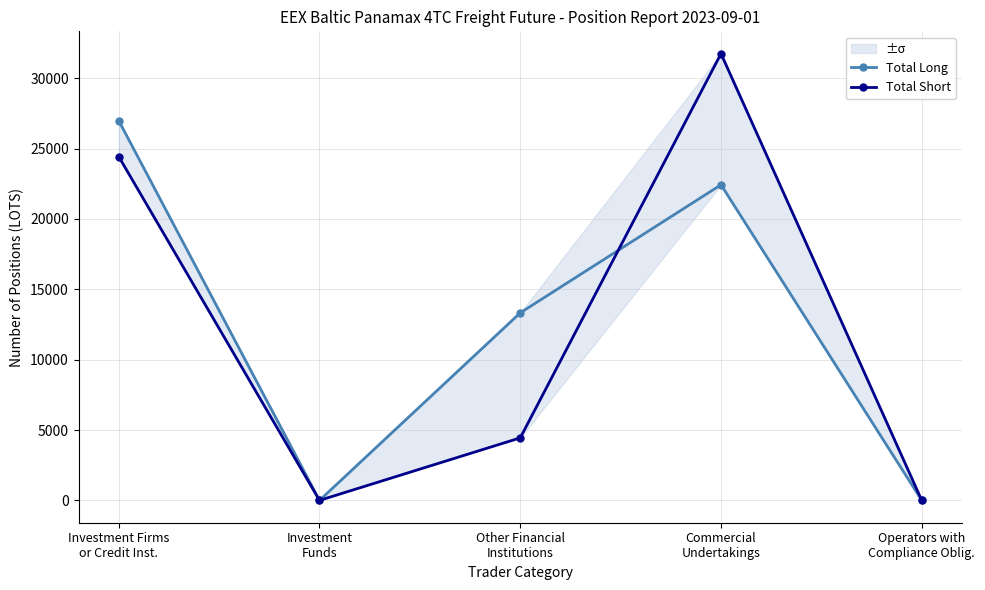

Count the number of categories in the chart.

5